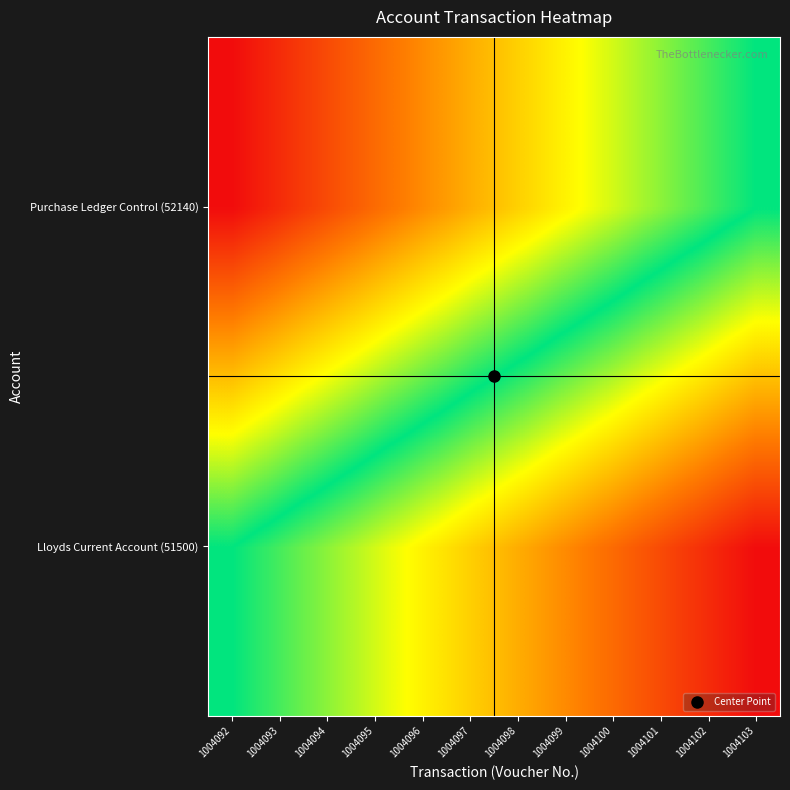

Rank the series at 1004094 from lowest to highest value.

Purchase Ledger Control (52140), Lloyds Current Account (51500)